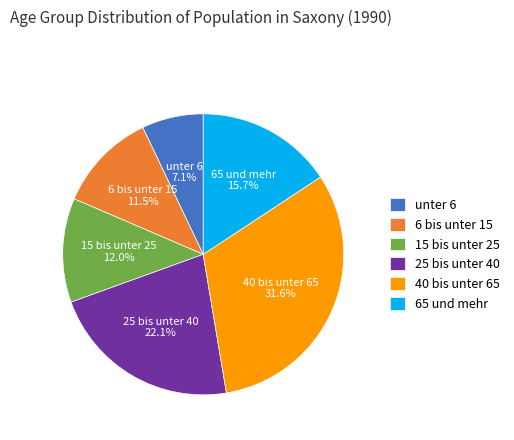

Approximately how many times larger is the value at 40 bis unter 65 compared to 25 bis unter 40?

1.4